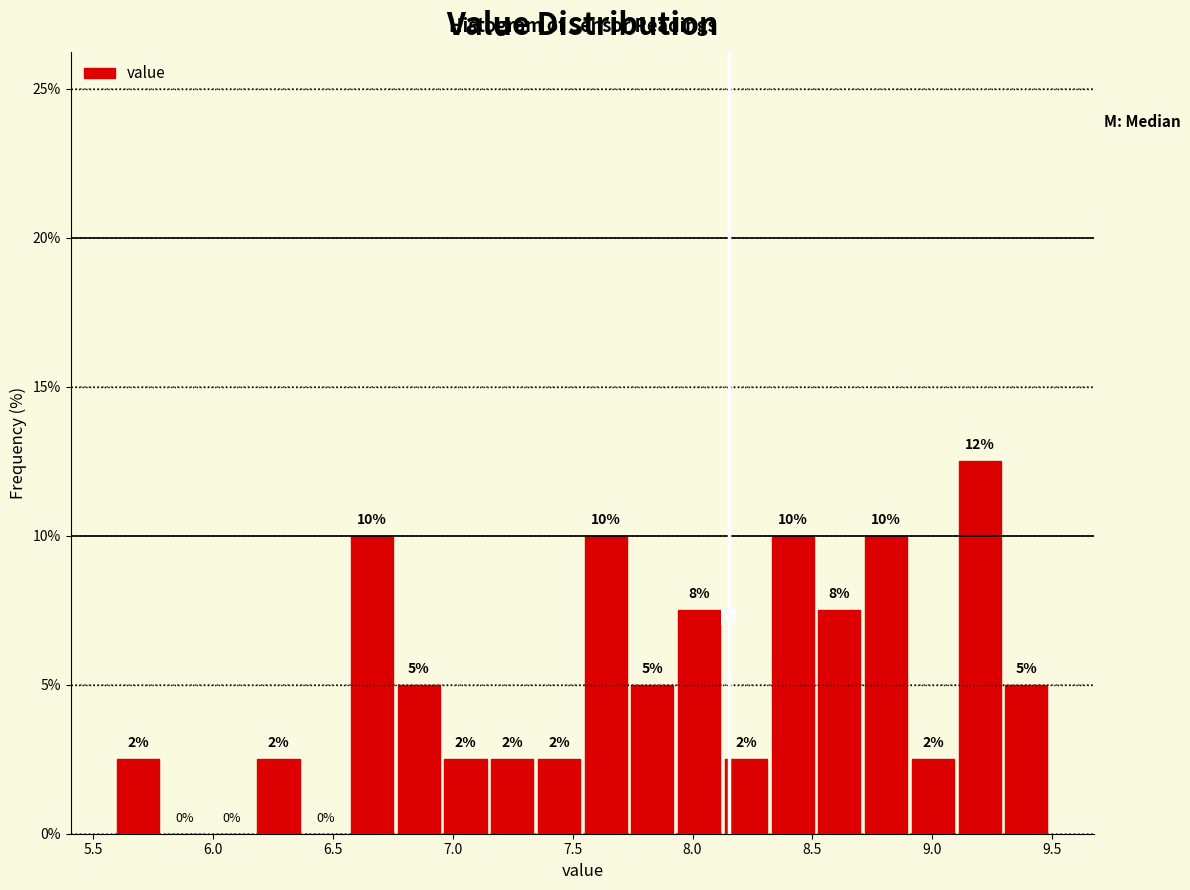

Around what value on the x-axis is the tallest bar? Give the approximate position of its centre, as read against the axis.

9.20